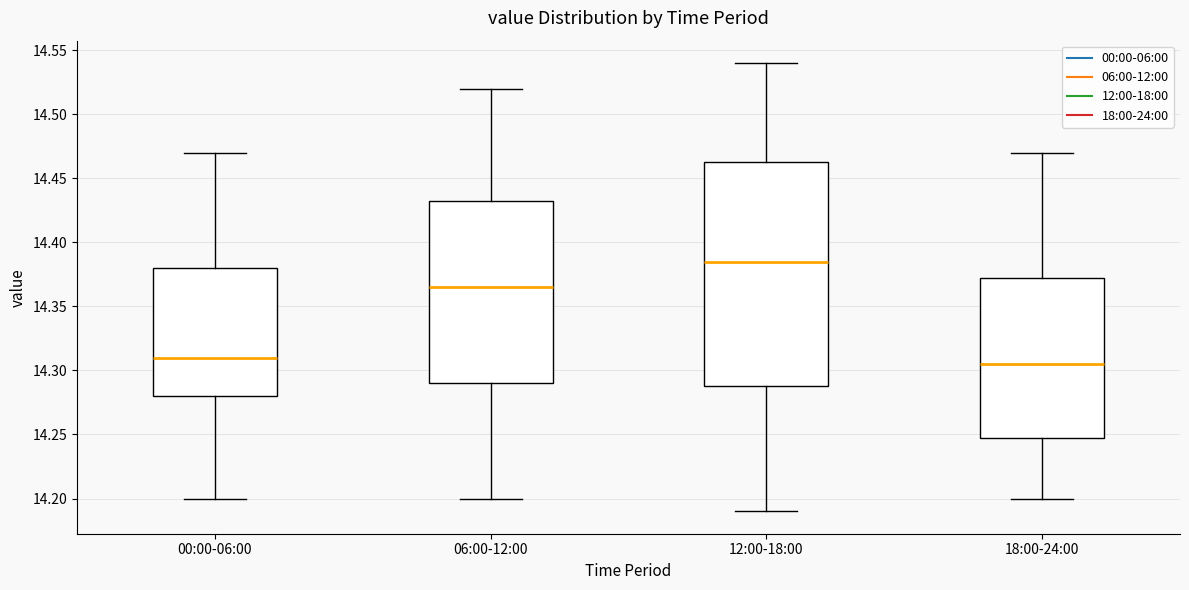

Where does the upper whisker of the box for 06:00-12:00 end on the y-axis? The values are not printed on the chart, so give them approximately, as read against the axis.

14.520